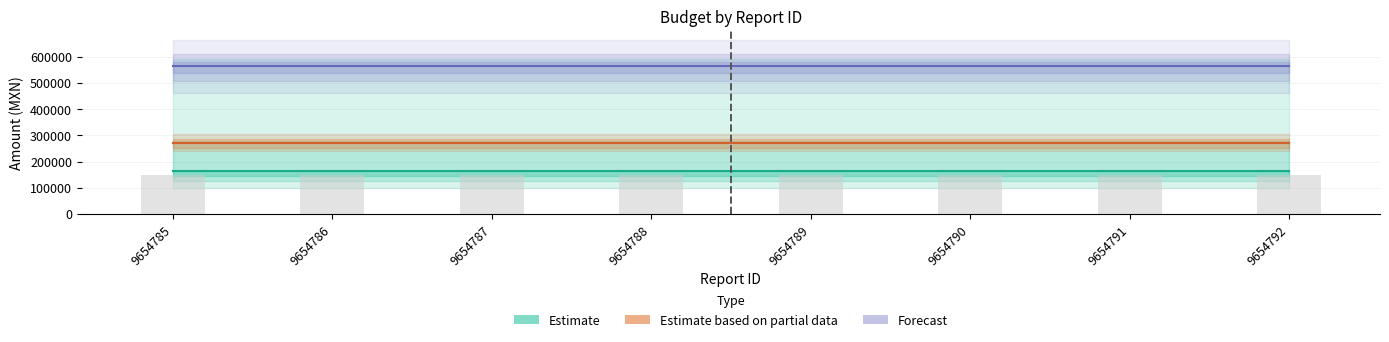

List the series in order of their overall mean, highest first.

Forecast, Estimate based on partial data, Estimate